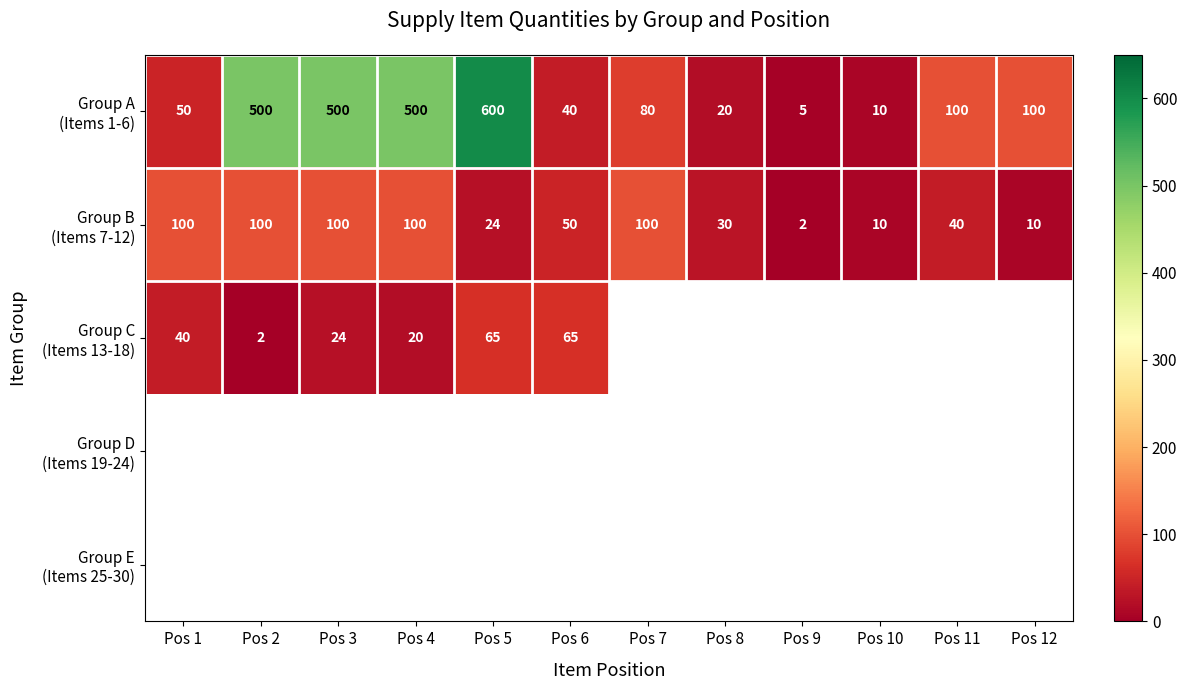

List the labels in order of Group C (Items 13-18) value, smallest first.

Pos 2, Pos 4, Pos 3, Pos 1, Pos 5, Pos 6, Pos 7, Pos 8, Pos 9, Pos 10, Pos 11, Pos 12